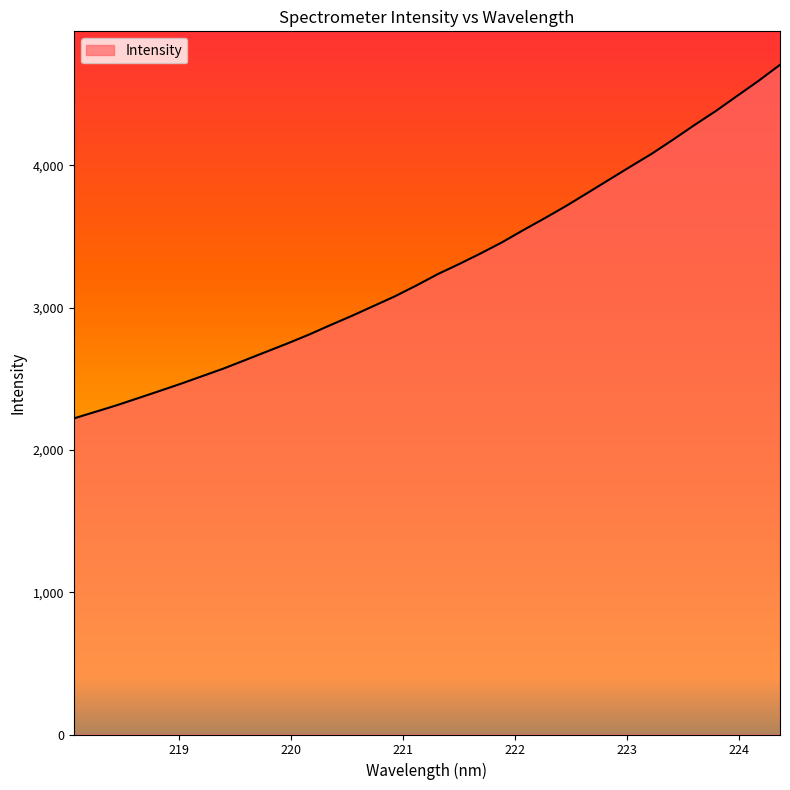

What is the sum of all values?

111784.7